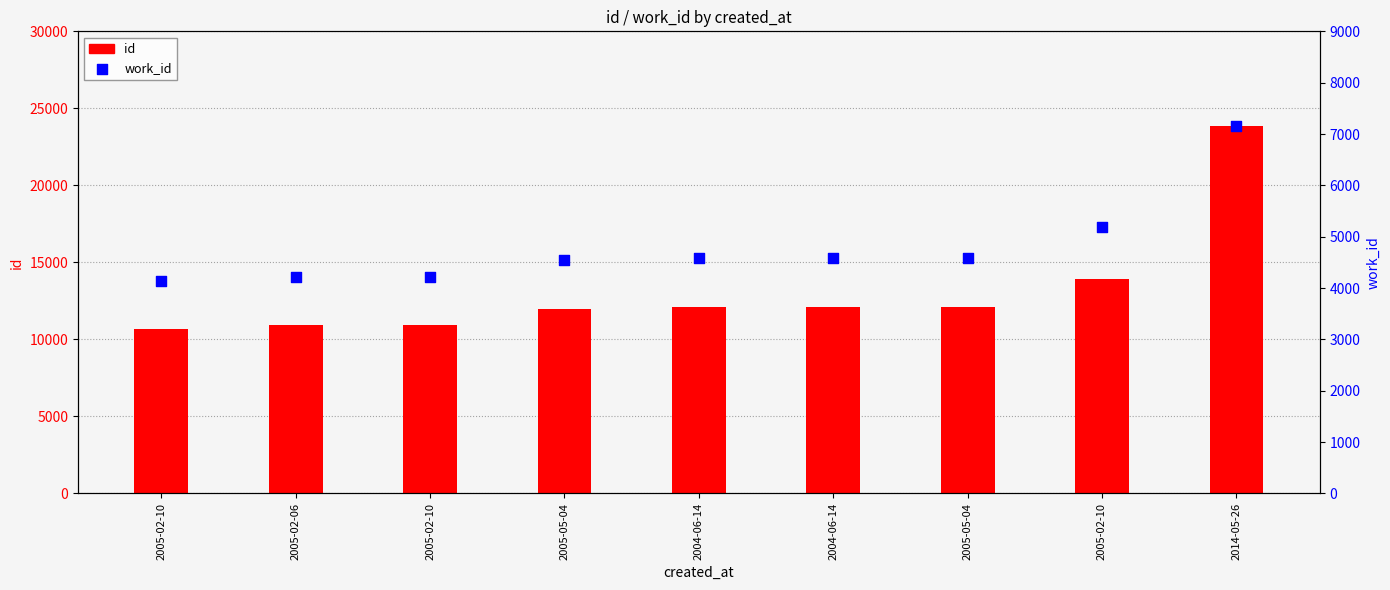

What are all the series names shown in the legend?

id, work_id